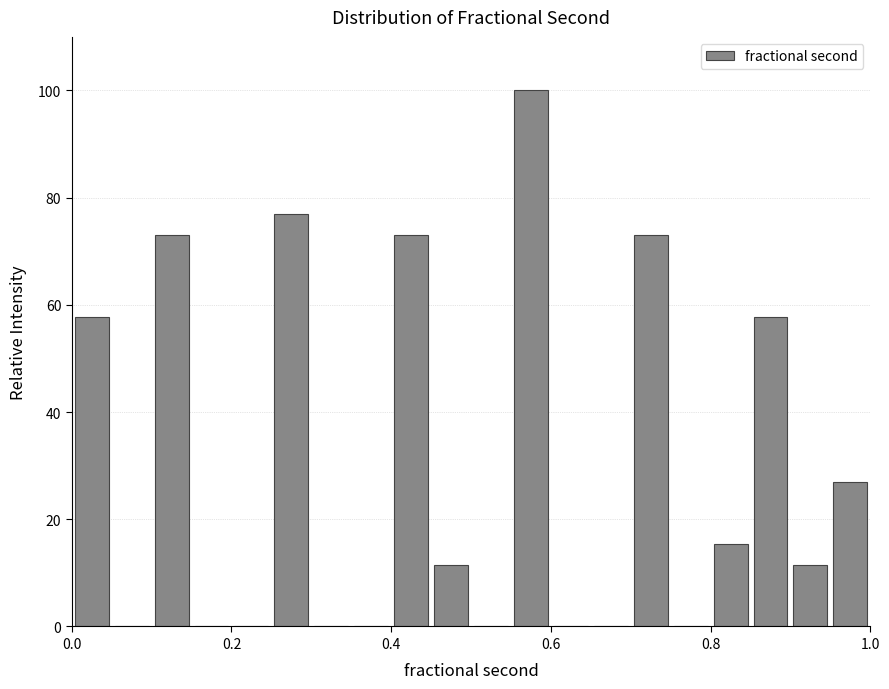

Around what value on the x-axis is the tallest bar? Give the approximate position of its centre, as read against the axis.

0.58